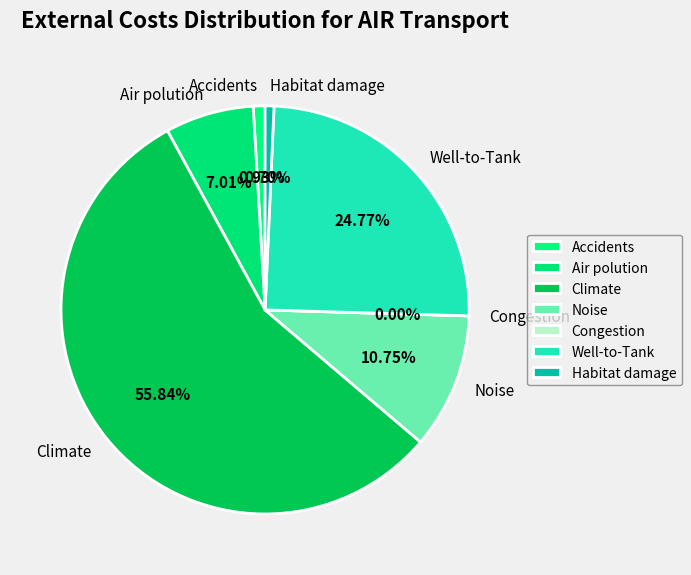

Which category has the smallest portion of the pie?

Congestion